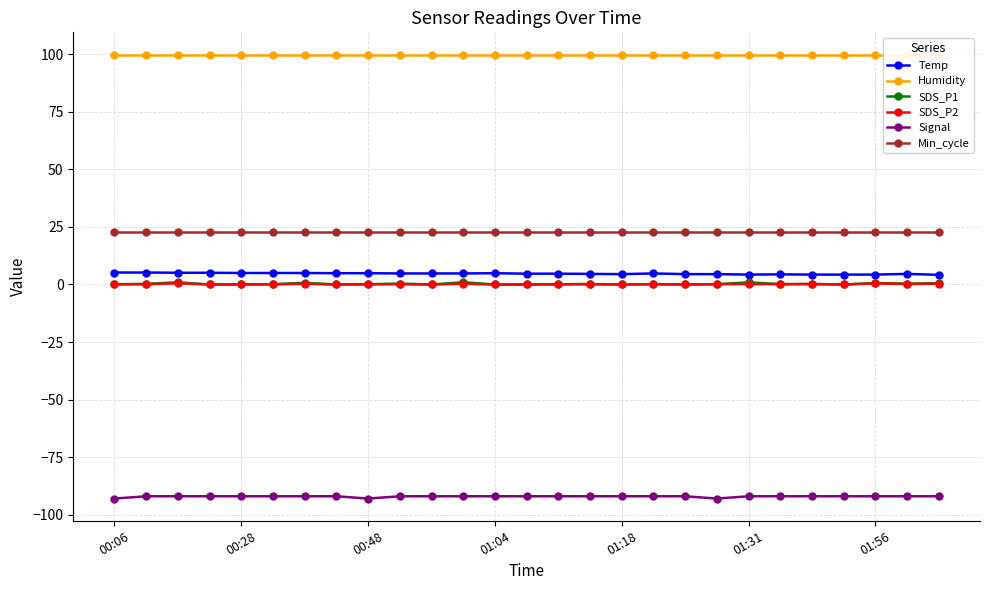

At which label does Temp reach its minimum?

26